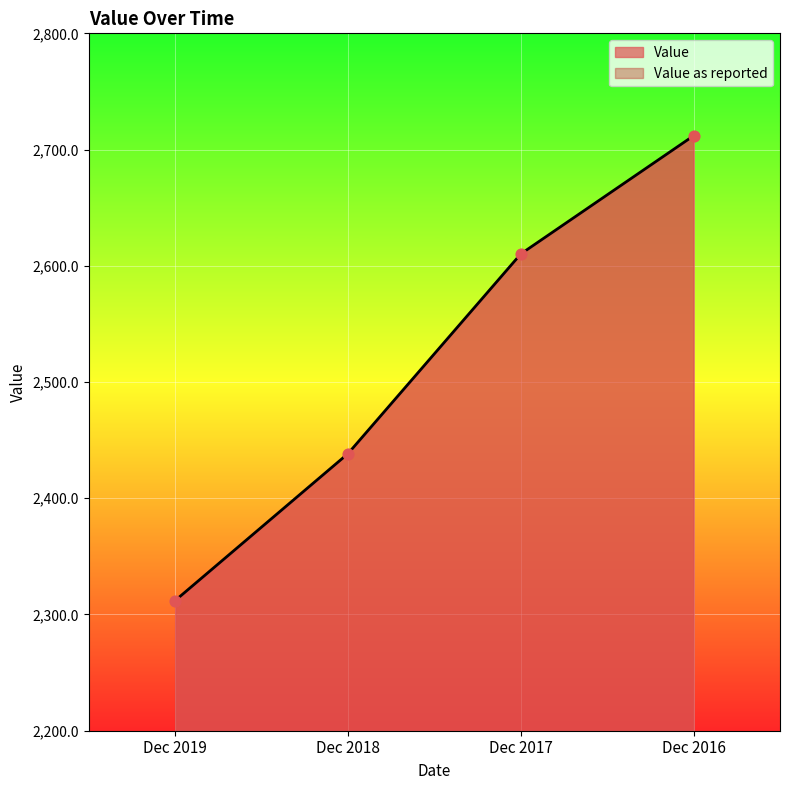

At how many categories does at least one series exceed 2610?

2